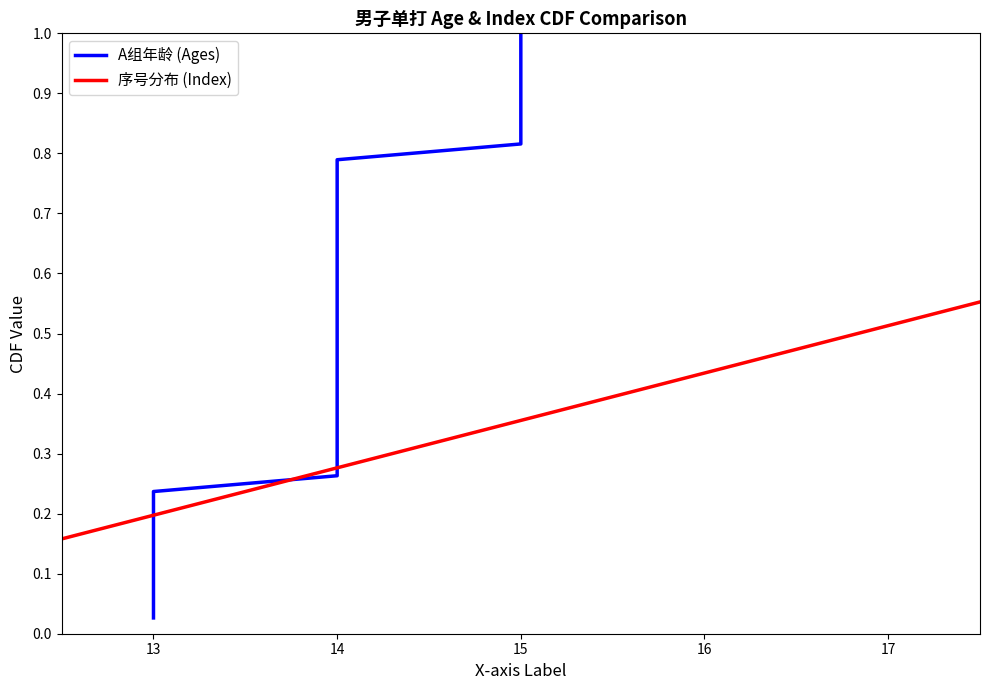

True or false: 序号分布 (Index) has more than 0 interior local peaks.

False